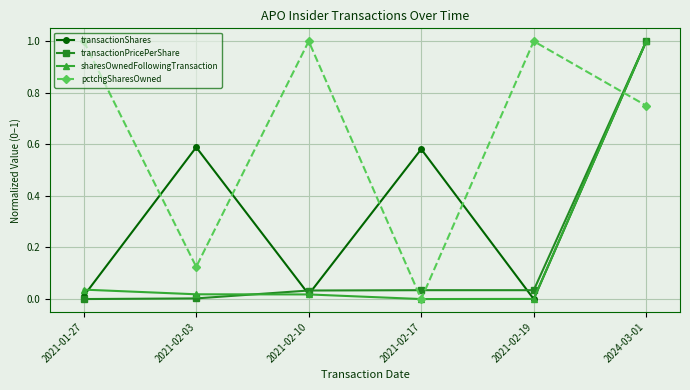

Which series has the largest total across all categories?

pctchgSharesOwned